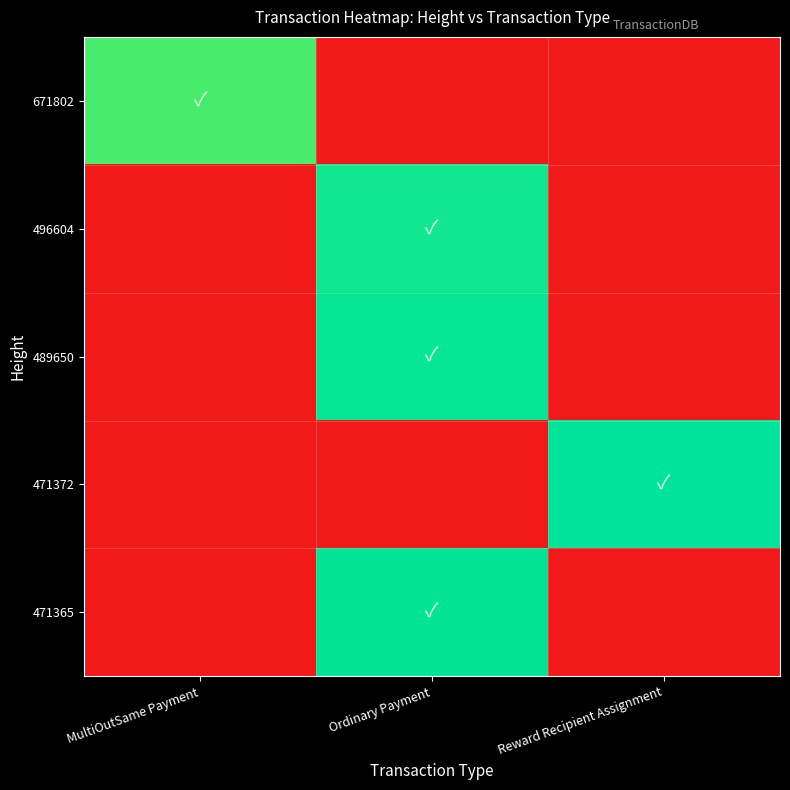

Reading left to right, transcribe all the data shown in this chart.

671802: MultiOutSame Payment=39.8	Ordinary Payment=0.0	Reward Recipient Assignment=0.0
496604: MultiOutSame Payment=0.0	Ordinary Payment=42.9	Reward Recipient Assignment=0.0
489650: MultiOutSame Payment=0.0	Ordinary Payment=43.6	Reward Recipient Assignment=0.0
471372: MultiOutSame Payment=0.0	Ordinary Payment=0.0	Reward Recipient Assignment=43.9
471365: MultiOutSame Payment=0.0	Ordinary Payment=43.6	Reward Recipient Assignment=0.0